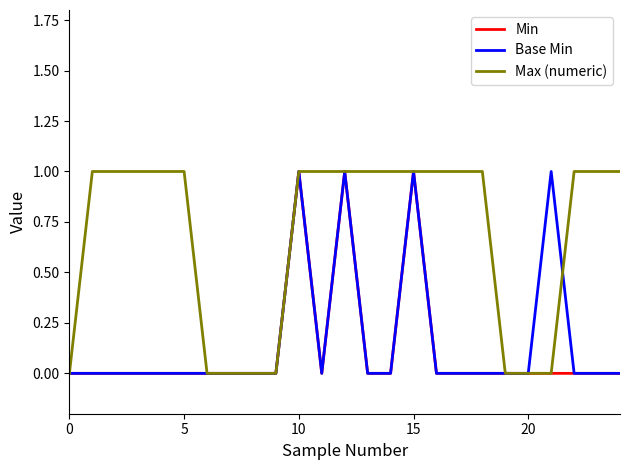

What are all the series names shown in the legend?

Min, Base Min, Max (numeric)